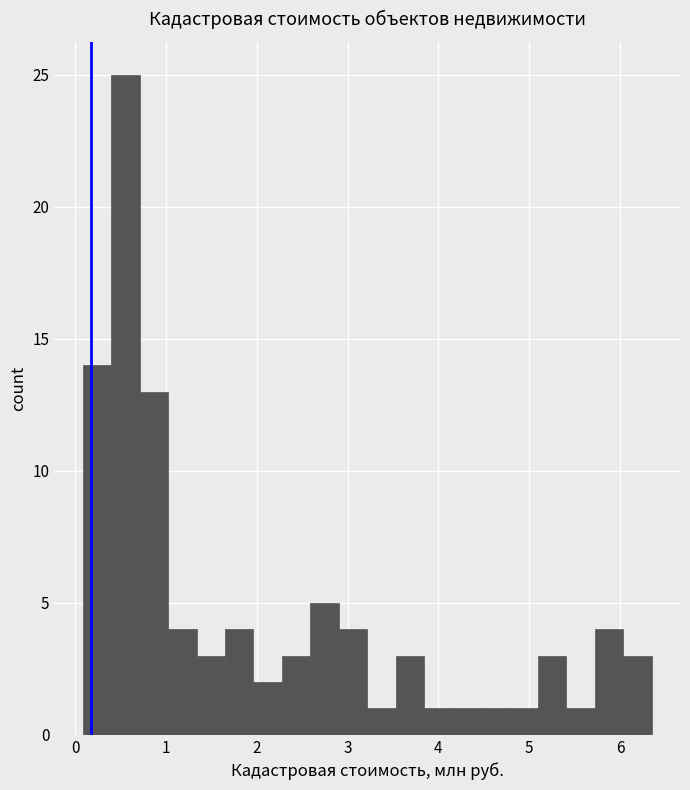

Read against the x-axis, roughly where is the centre of the tallest bar?

0.6